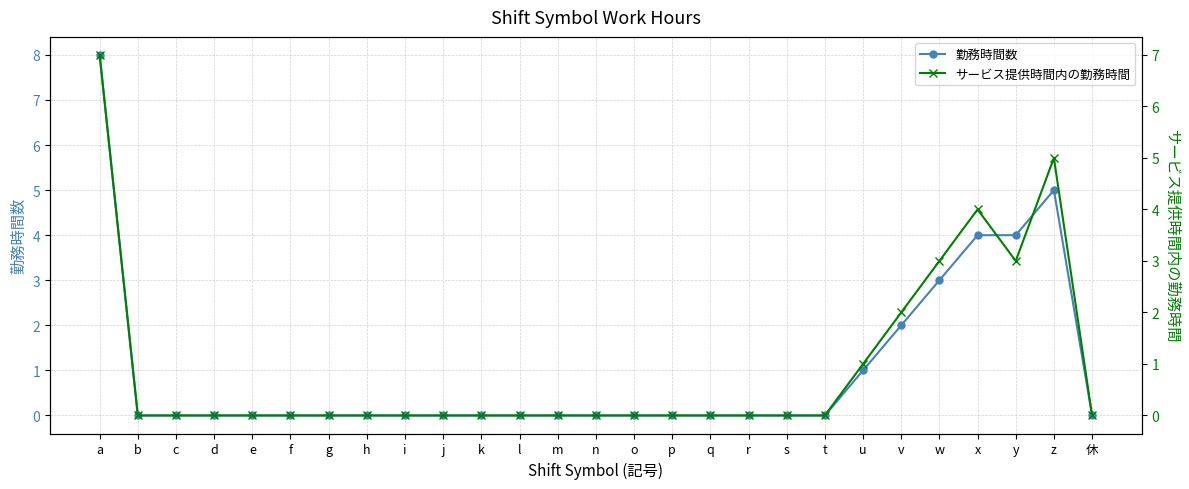

What is the sum of all サービス提供時間内の勤務時間 values?

25